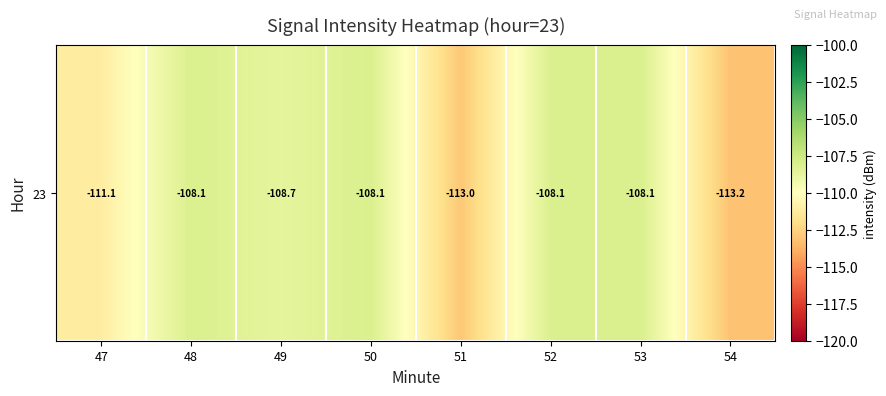

Which label corresponds to the largest value in the chart?

53